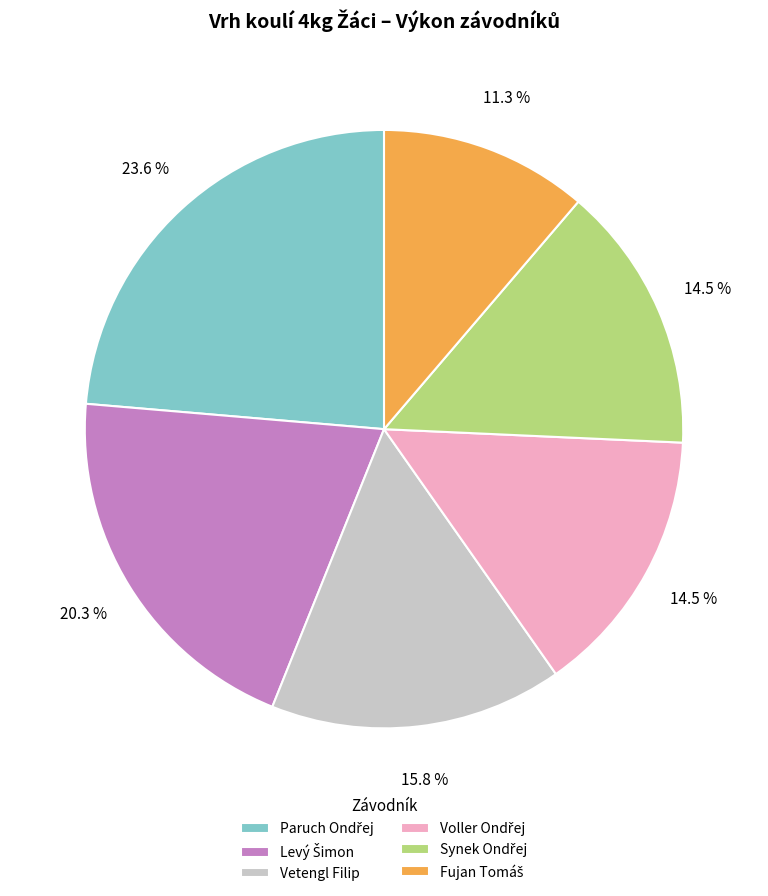

Is there any slice that represents more than half of the pie?

No